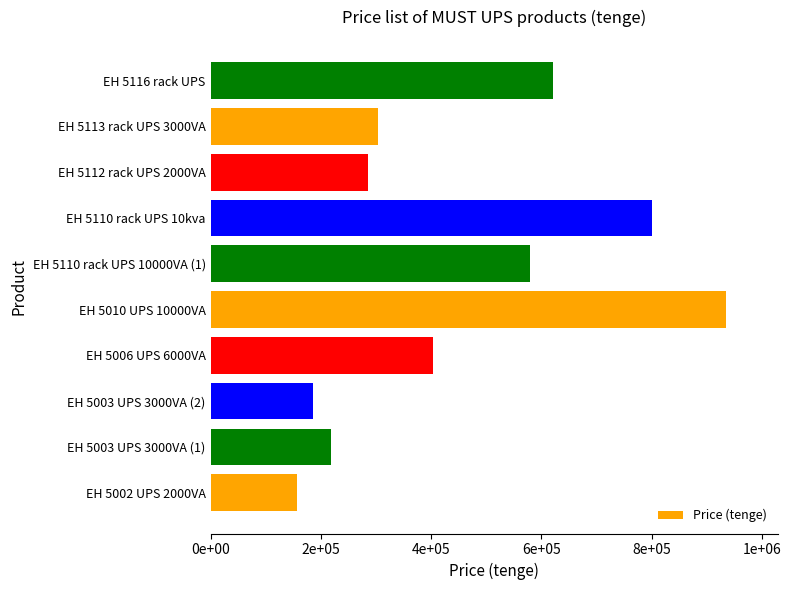

Are the bars horizontal?

Yes